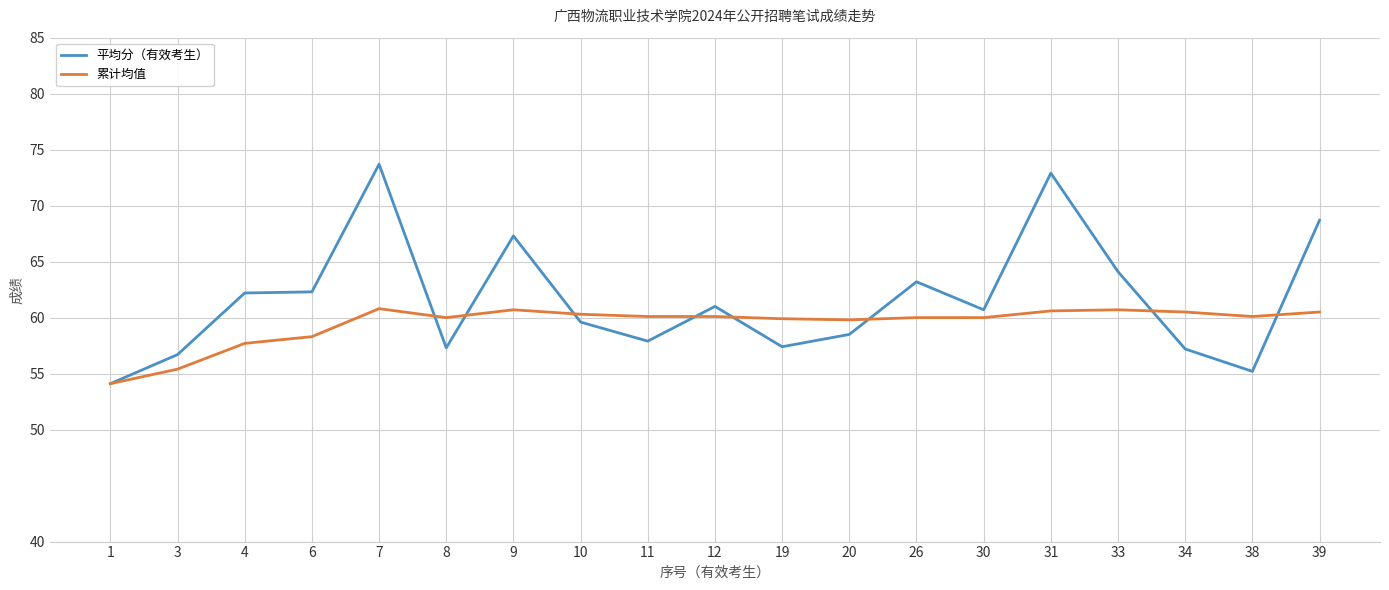

Is this an area chart (filled region under the line)?

No